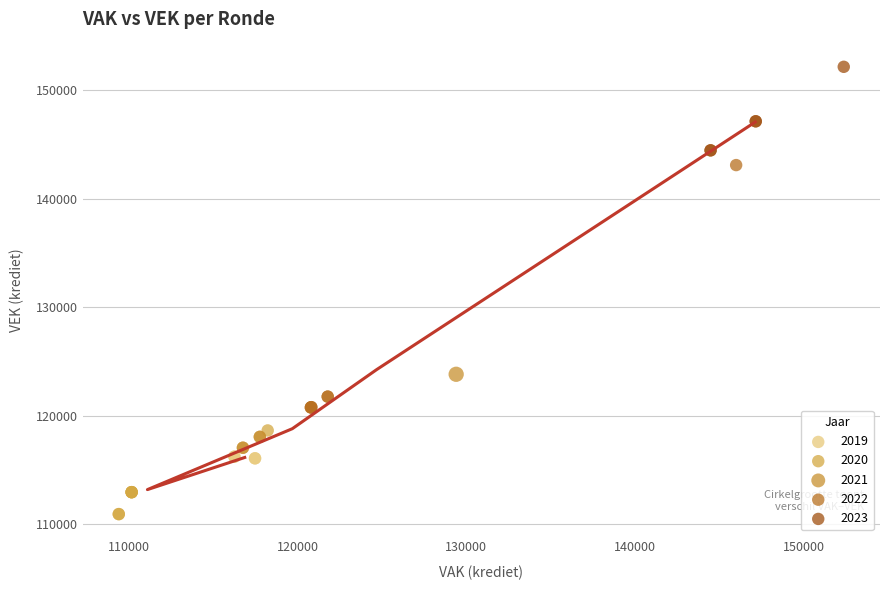

Which series contains the highest Y value?

2023